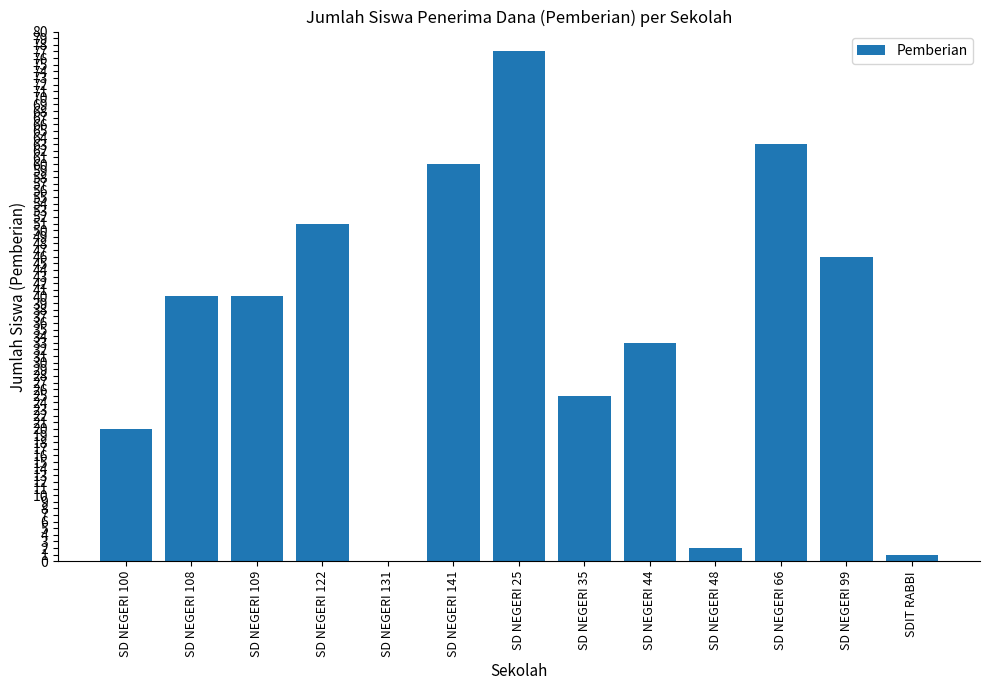

Reading left to right, transcribe all the data shown in this chart.

20	40	40	51	0	60	77	25	33	2	63	46	1